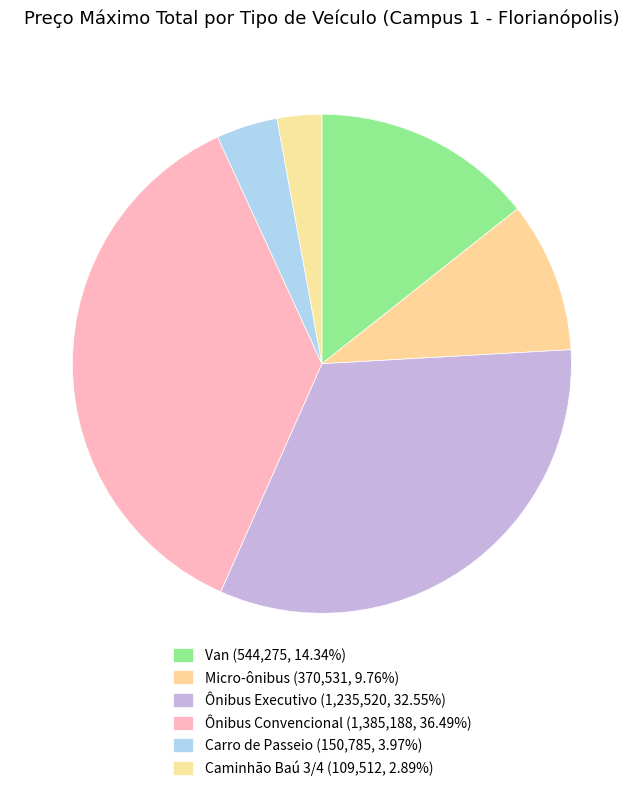

What is the ratio of the value at Ônibus Convencional to the value at Carro de Passeio?

9.2